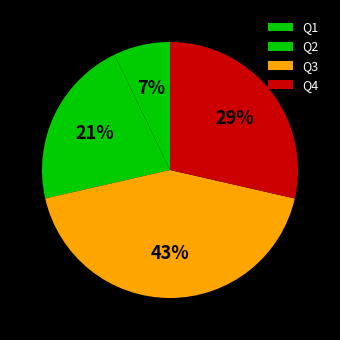

True or false: Q2 accounts for 8% of the total.

False